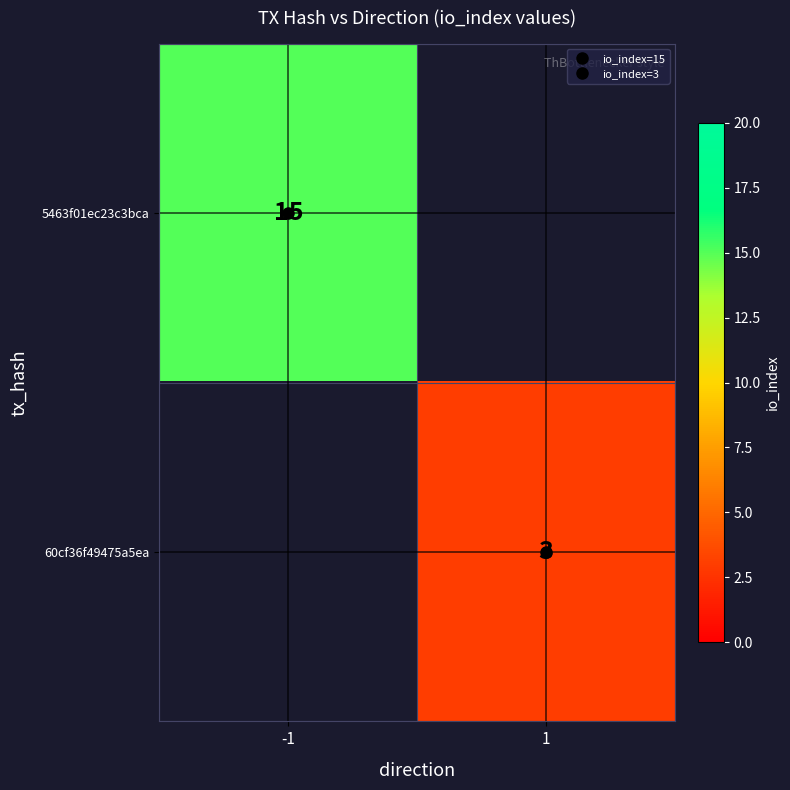

What is the minimum value for 5463f01ec23c3bca?

15.0